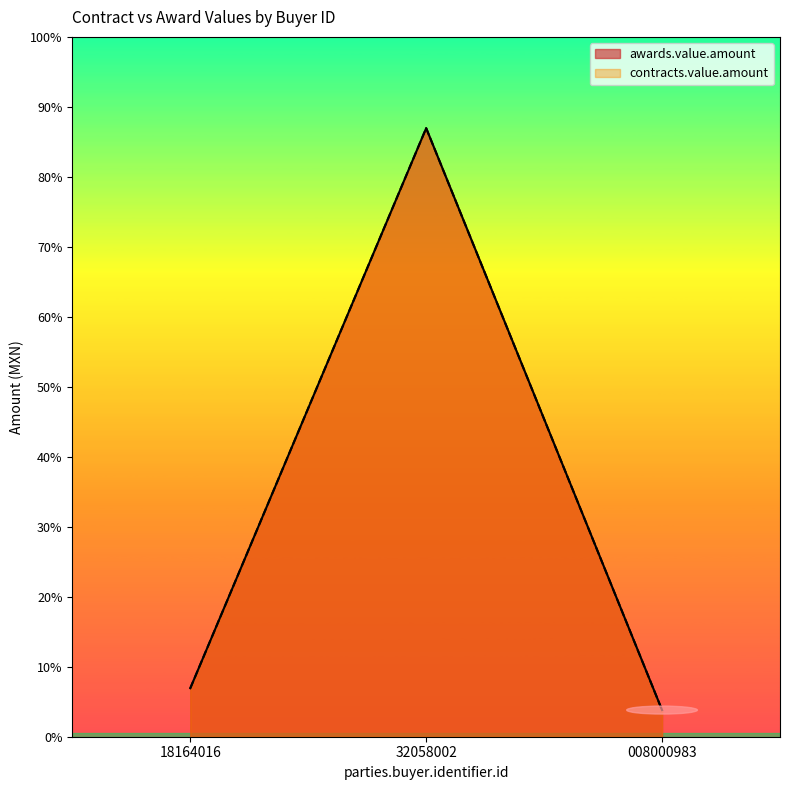

At which category does the chart reach its peak across all series?

32058002